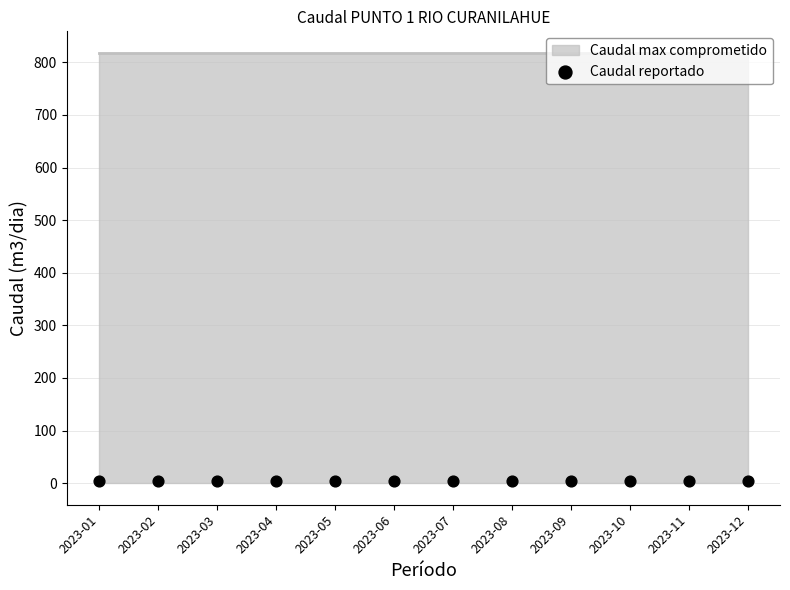

Which series has the widest spread of Y values?

Caudal max comprometido